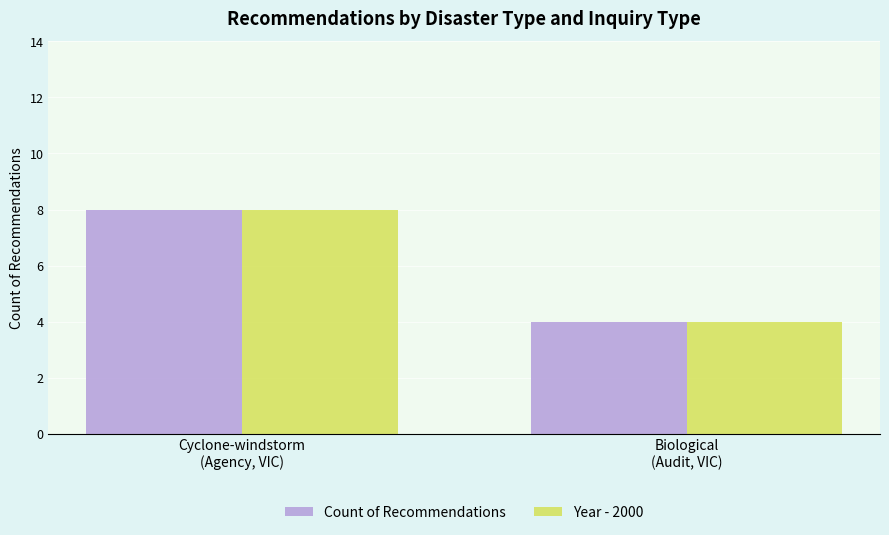

What is the maximum value for Year - 2000?

8